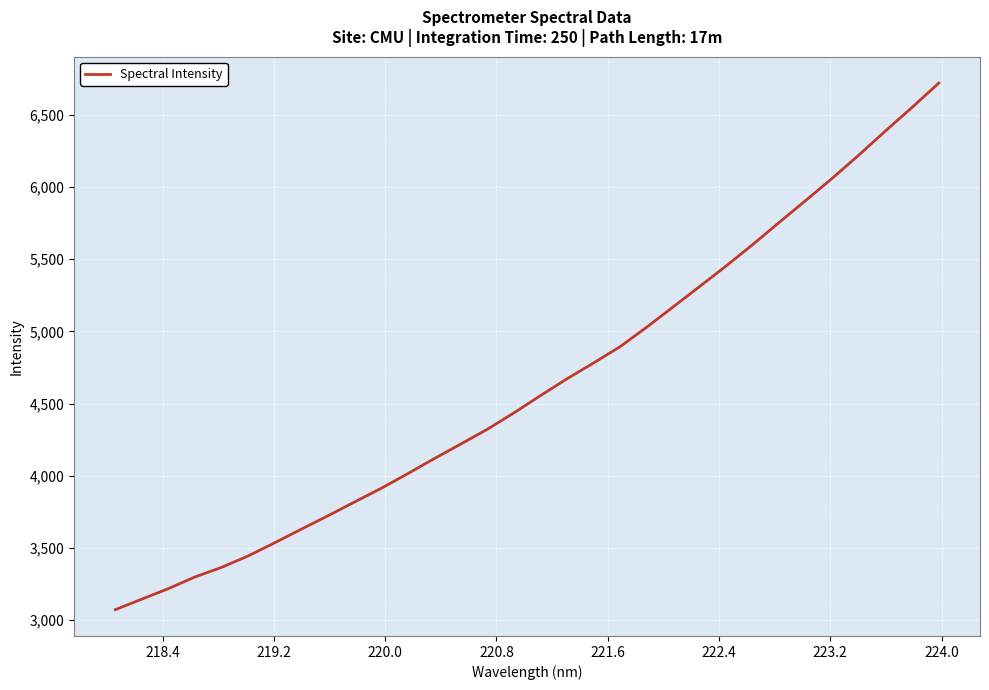

What is the smallest value displayed?

3072.3